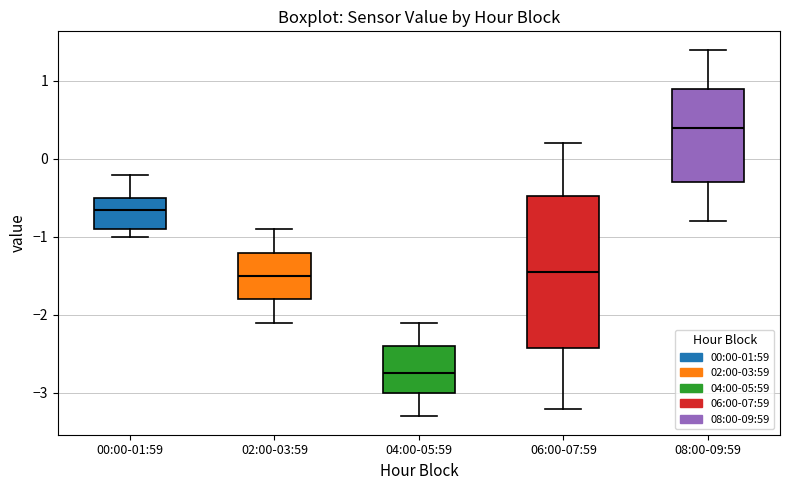

Reading left to right, transcribe this box plot: for each box, give where its median line is, the range the box spans, and where its two whiskers end, as read against the y-axis. The values are not printed on the chart, so give them approximately, as read against the axis.

00:00-01:59: median -0.6, box -0.9 to -0.5, whiskers -1.0 to -0.2
02:00-03:59: median -1.5, box -1.8 to -1.2, whiskers -2.1 to -0.9
04:00-05:59: median -2.7, box -3.0 to -2.4, whiskers -3.3 to -2.1
06:00-07:59: median -1.4, box -2.4 to -0.5, whiskers -3.2 to 0.2
08:00-09:59: median 0.4, box -0.3 to 0.9, whiskers -0.8 to 1.4